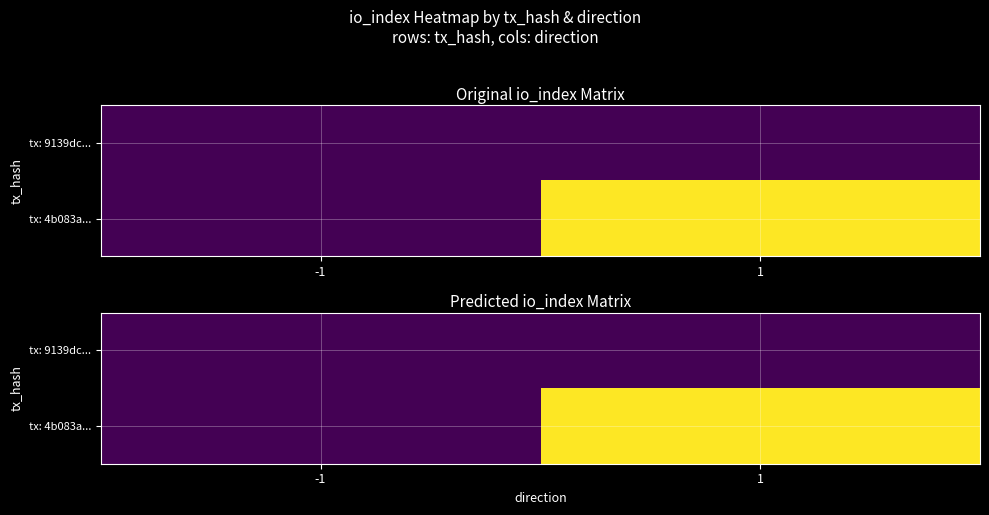

Rank the series by their maximum value, from highest to lowest.

tx: 4b083a..., tx: 9139dc...